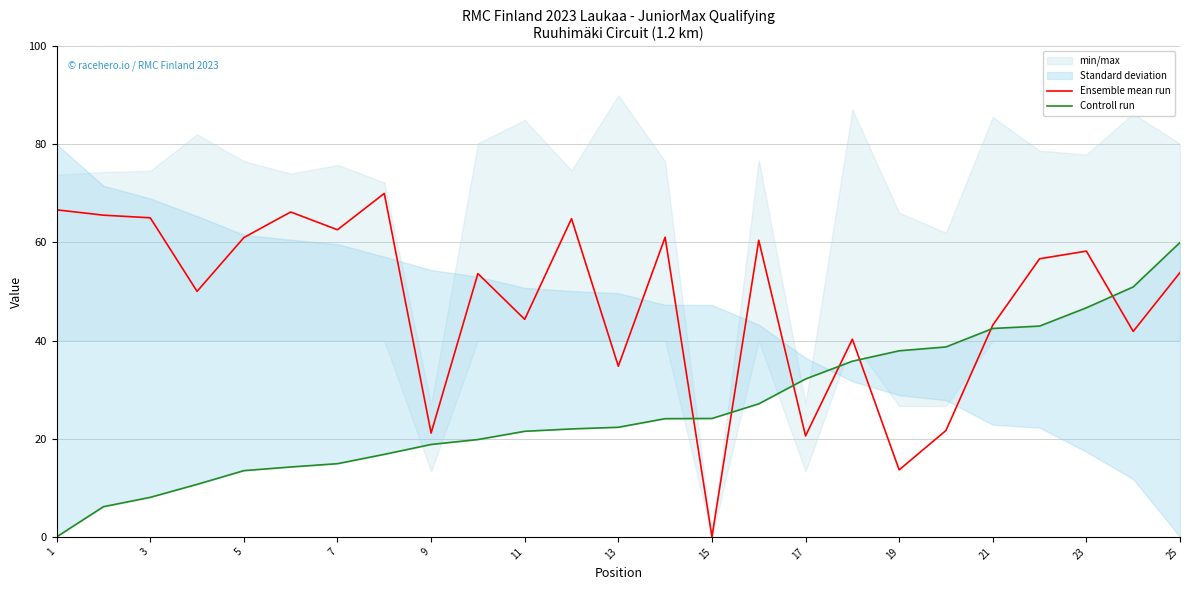

The value of Ensemble mean run at 23 is 21.5. True or false?

False